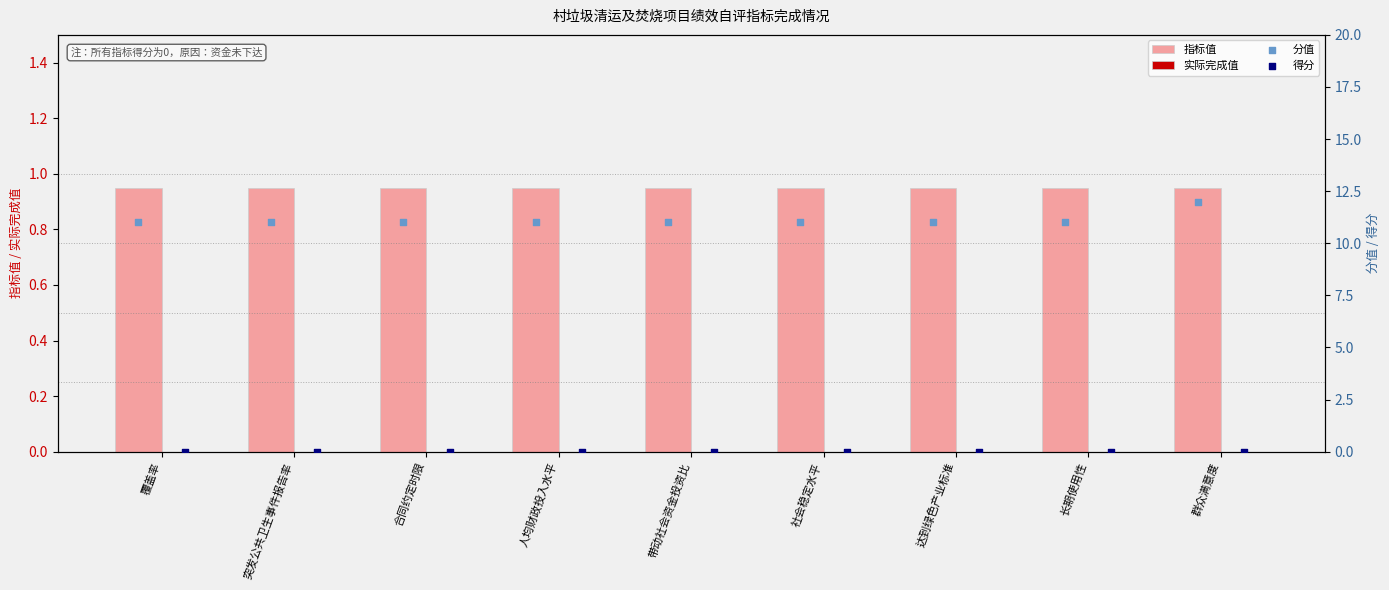

What is the total value across all series at 带动社会资金投资比?

11.9